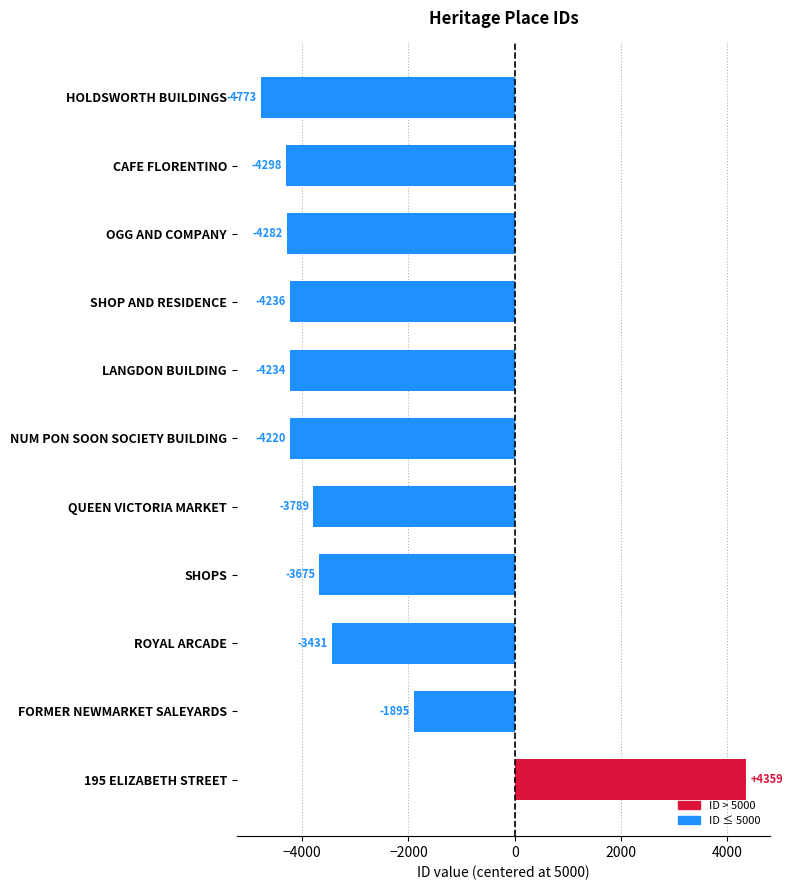

What is the value of the 6th bar from the top?

-4220